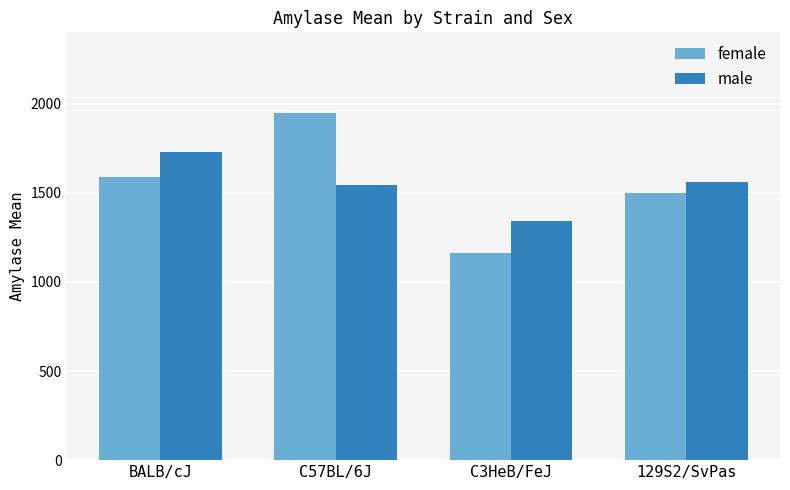

Which series changed the most between C3HeB/FeJ and 129S2/SvPas?

female